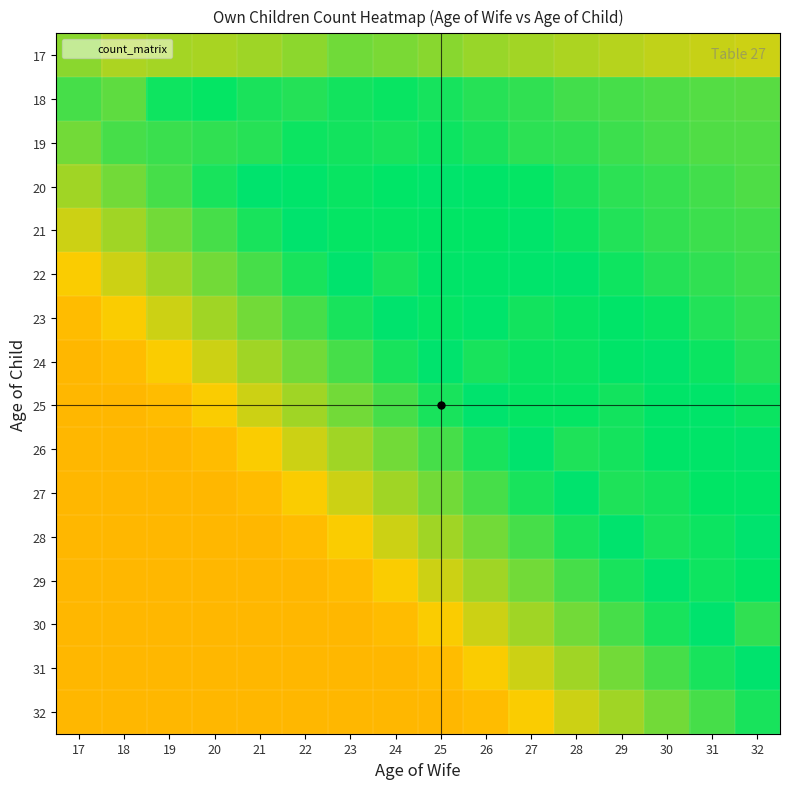

List the series in order of their peak value, lowest first.

17, 32, 19, 18, 20, 21, 22, 23, 24, 25, 26, 27, 29, 30, 31, 28